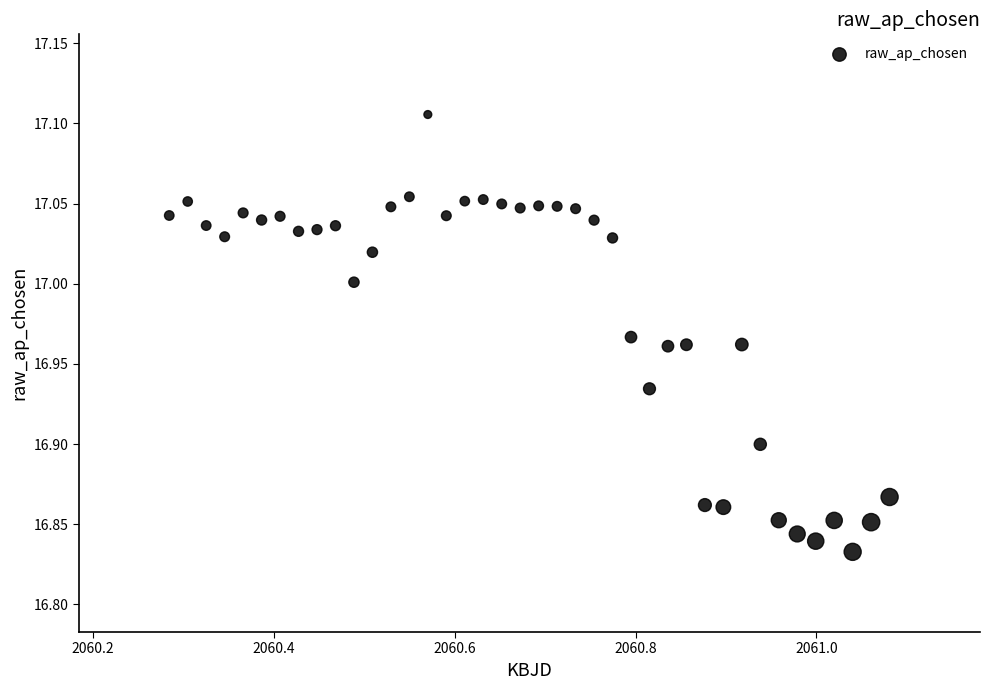

What is the range of X values (max minus min)?

0.8